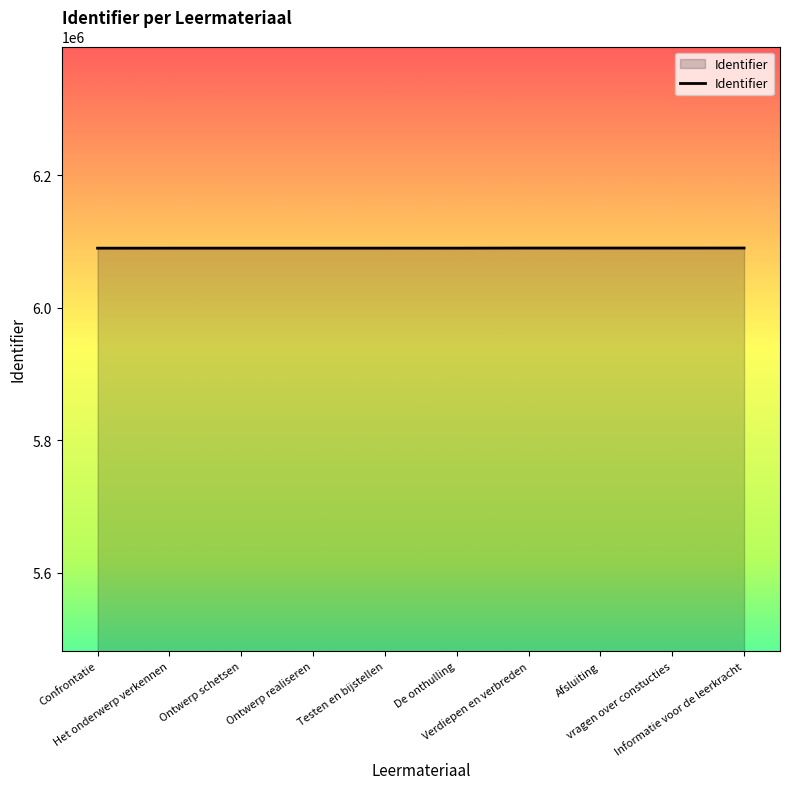

What is the sum of all values?

60902092